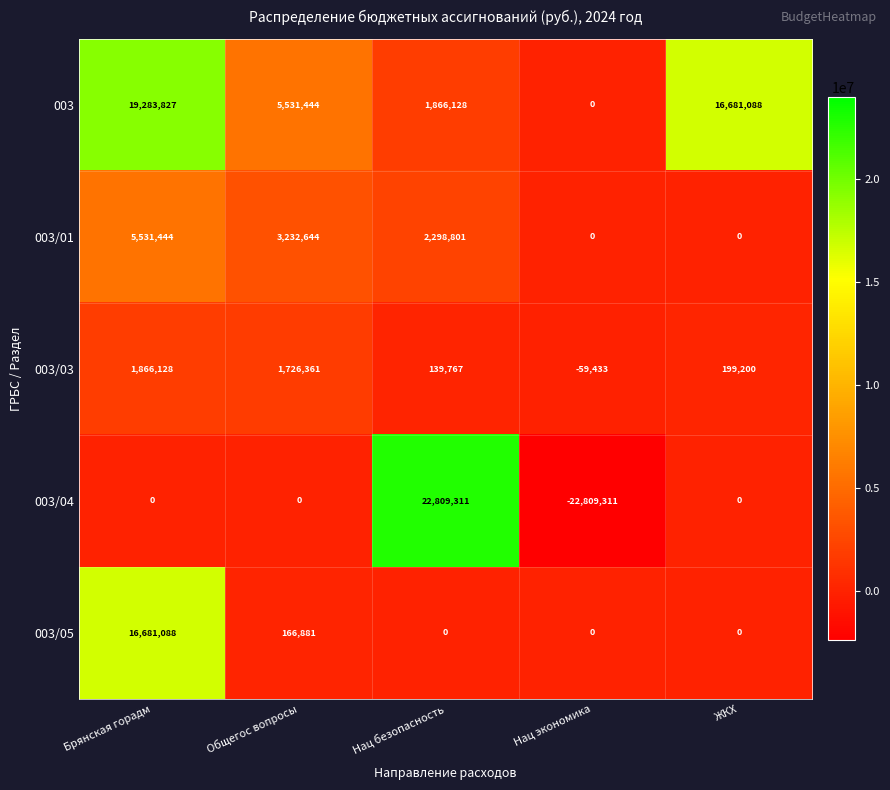

Which category has the highest value in the 003/04 series?

Нац безопасность